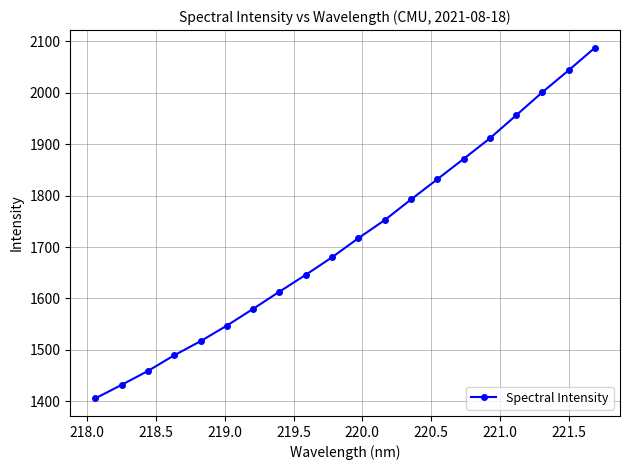

What is the greatest value displayed?

2088.0